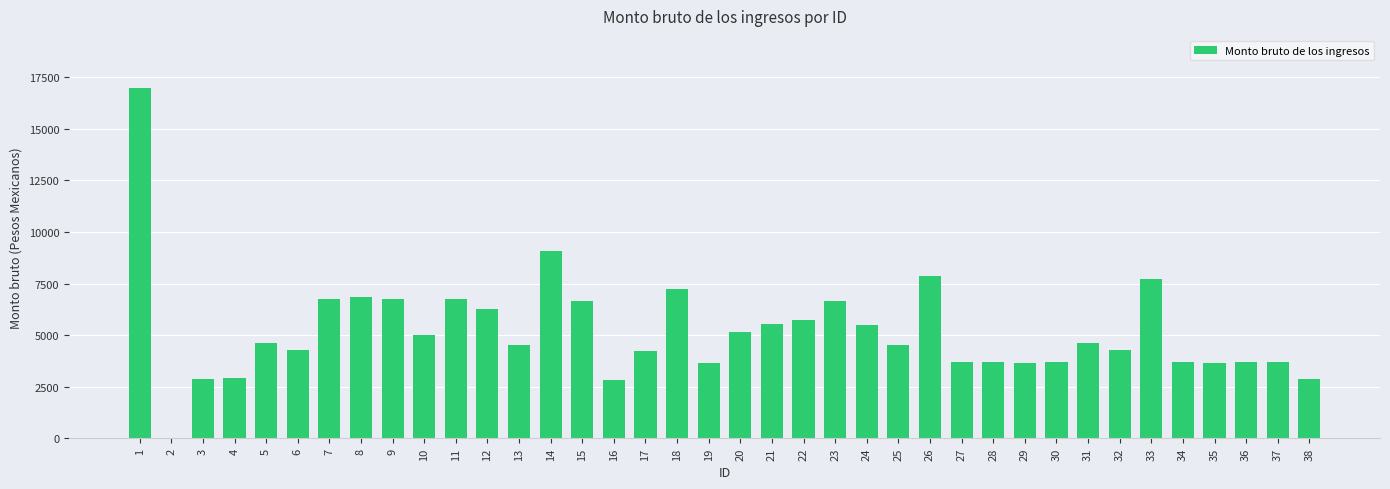

Is it true that the value at 21 is 5532.0?

True